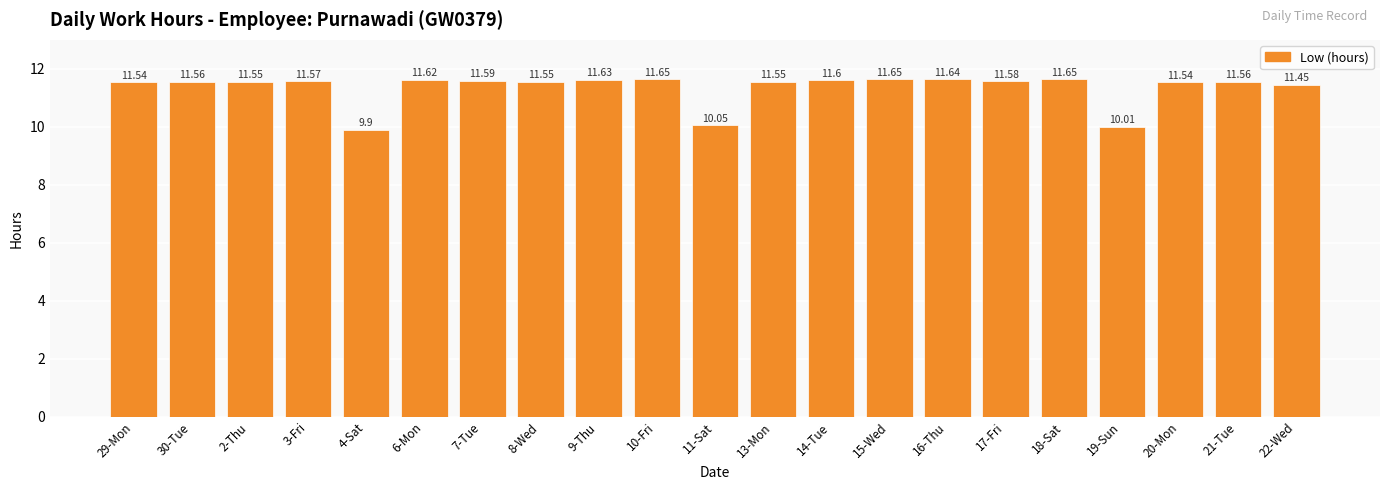

What is the sum of the values at 4-Sat and 11-Sat?

20.0